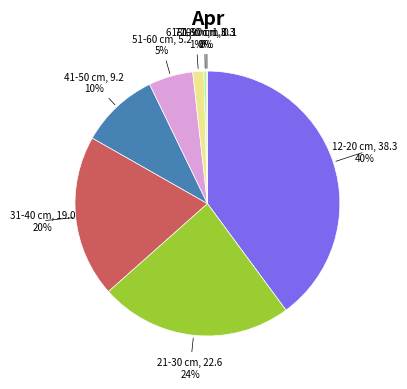

To the nearest percent, what is the difference between the largest and smallest slice percentages?

40%